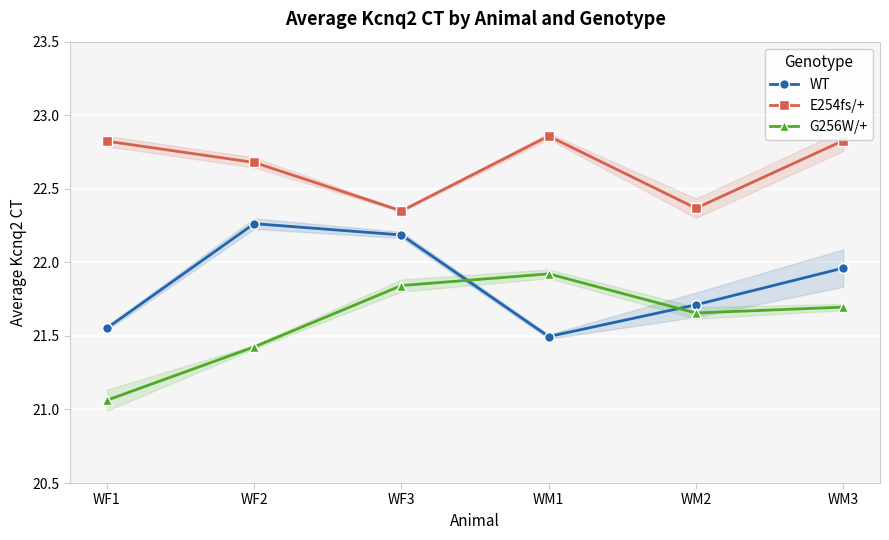

True or false: E254fs/+ has a value of 7.4 at WF2.

False